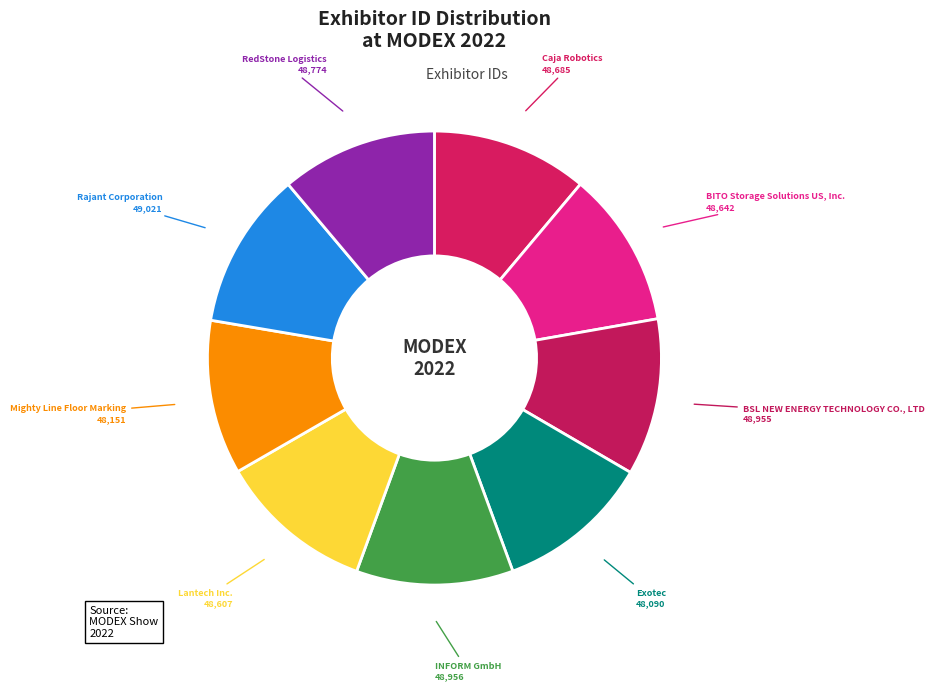

Is BITO Storage Solutions US, Inc. the majority of the pie?

No